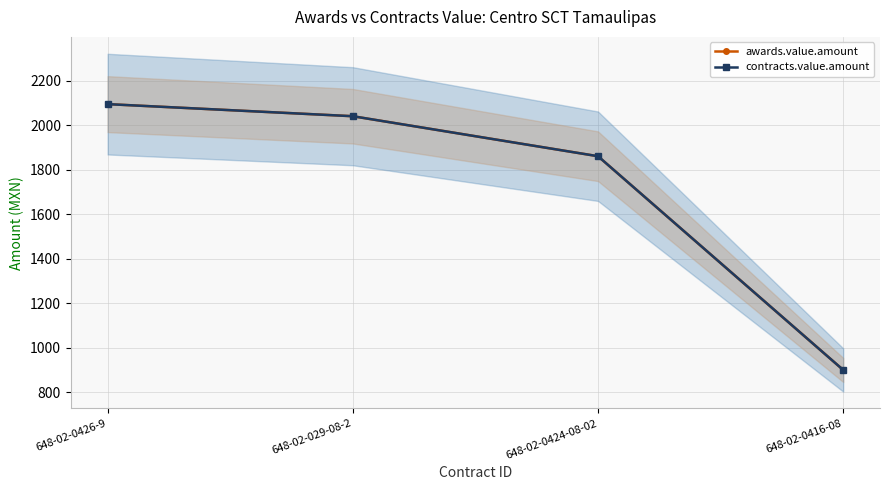

Reading left to right, what are all the values shown in this chart?

awards.value.amount: 2094.3	2040.0	1860.3	900.0
contracts.value.amount: 2094.3	2040.0	1860.3	900.0